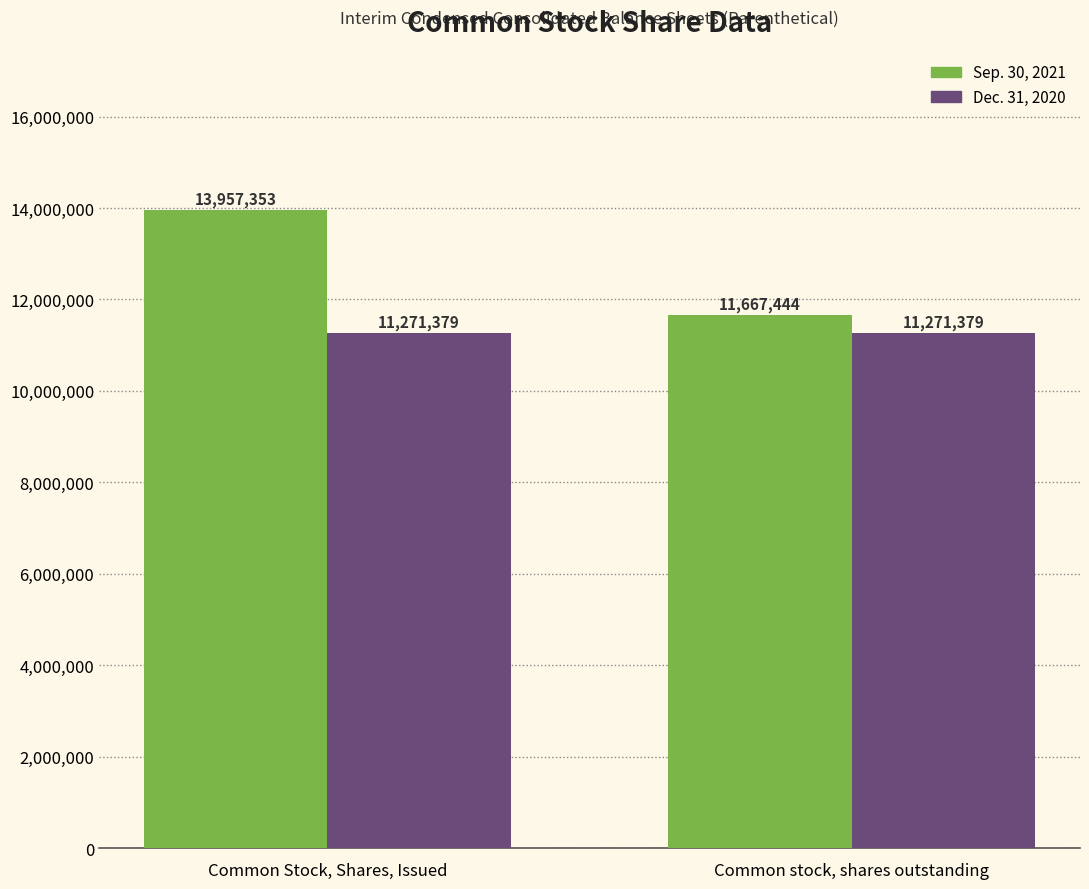

At Common Stock, Shares, Issued, list the series in order from largest to smallest.

Sep. 30, 2021, Dec. 31, 2020